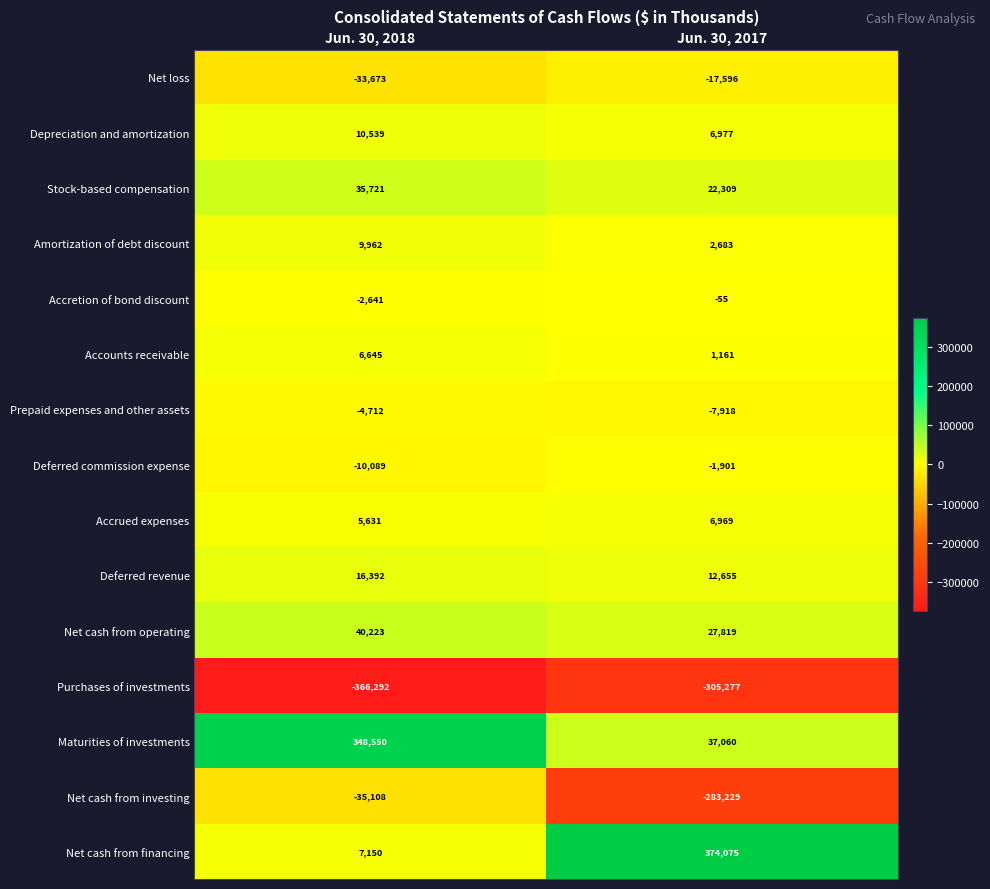

Read the Net cash from financing value at Jun. 30, 2018, to the nearest 10.

7150